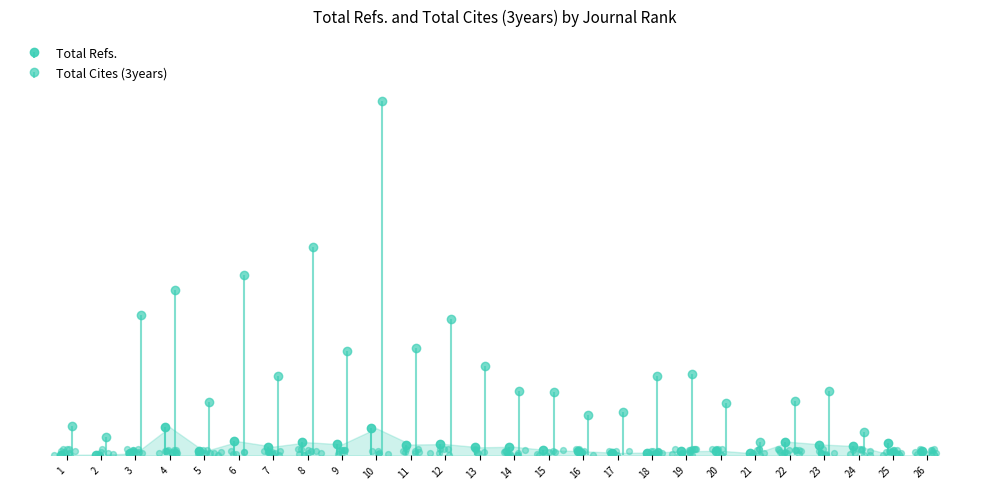

Which series reaches the minimum Y coordinate?

Total Cites (3years)